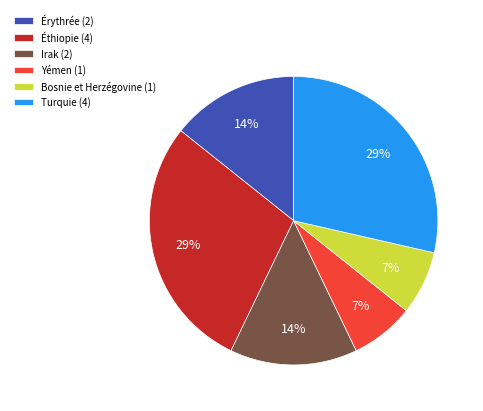

Is there a majority slice in this chart?

No